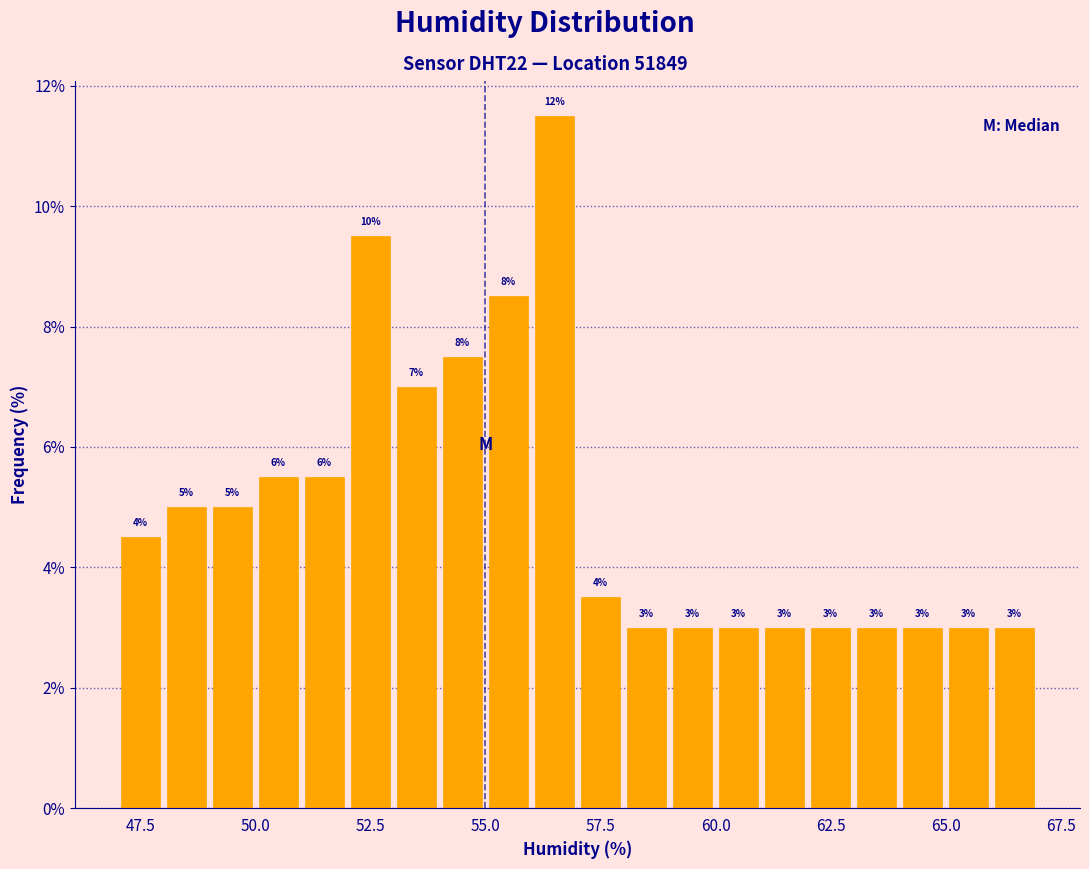

Read against the x-axis, roughly where is the centre of the tallest bar?

56.5